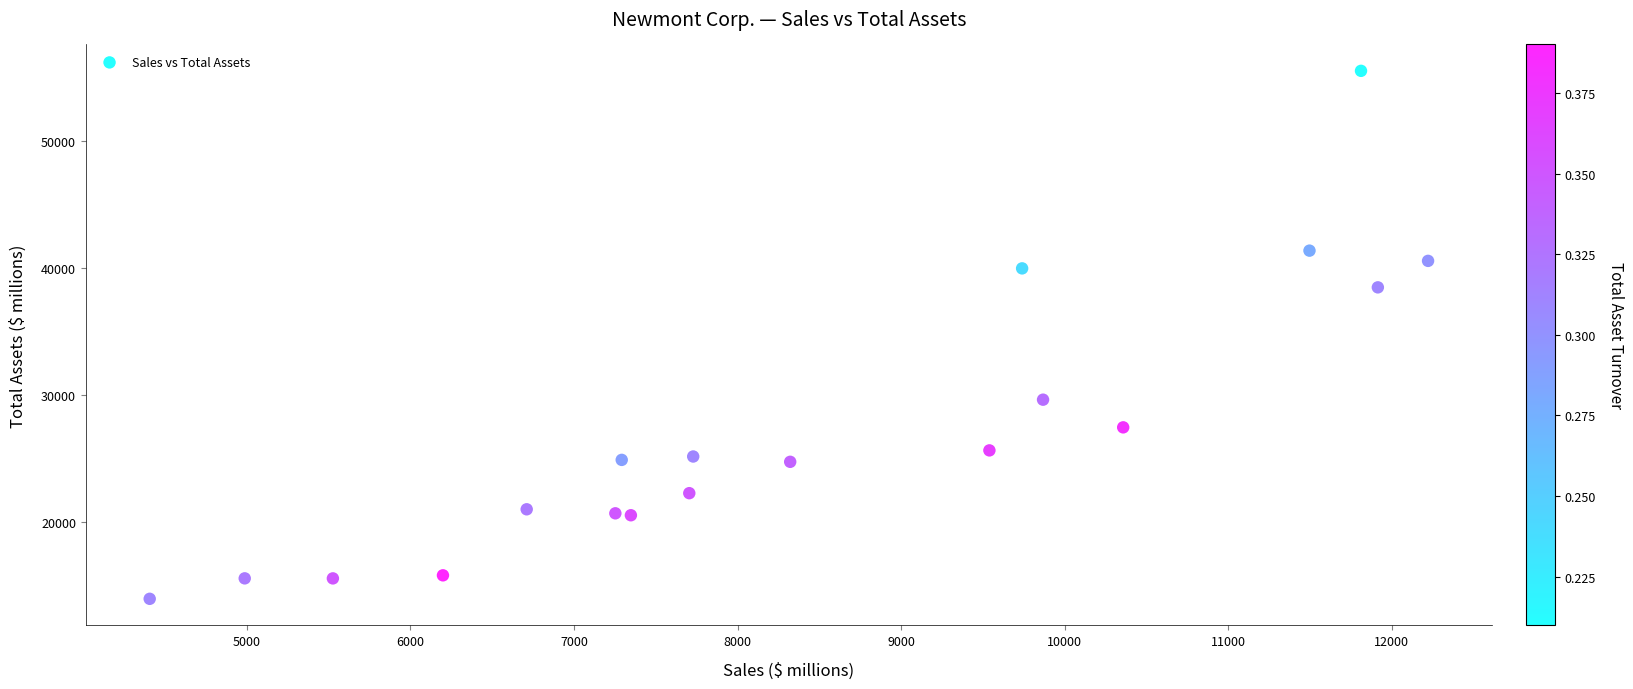

What is the range of X values (max minus min)?

7816